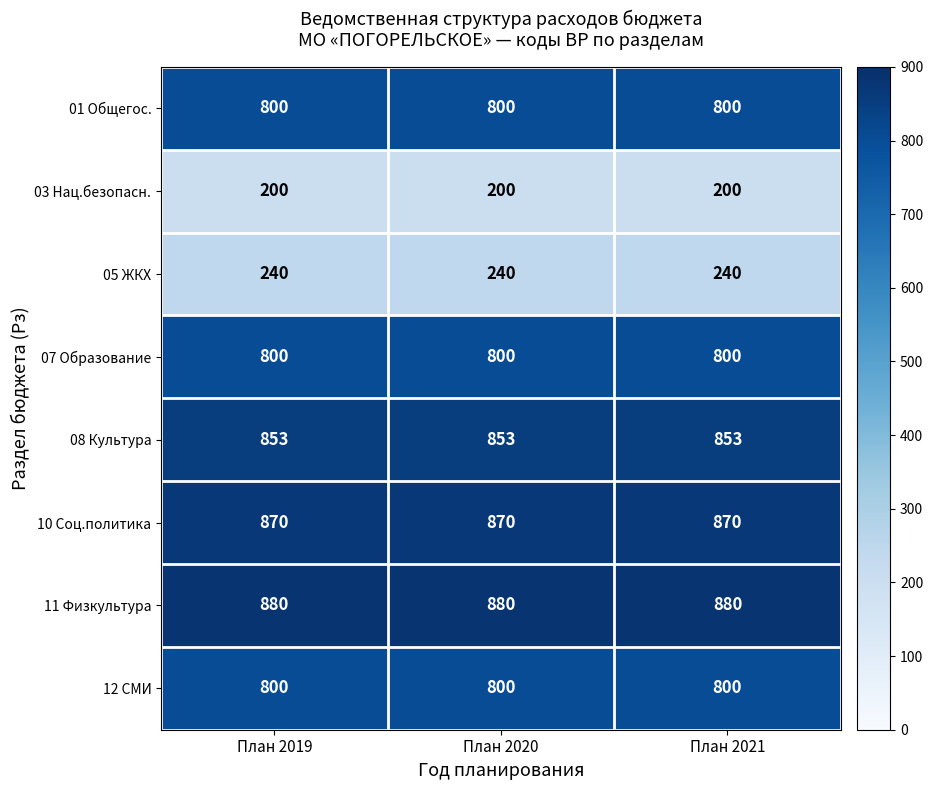

What is the approximate value of 12 СМИ at План 2021?

800